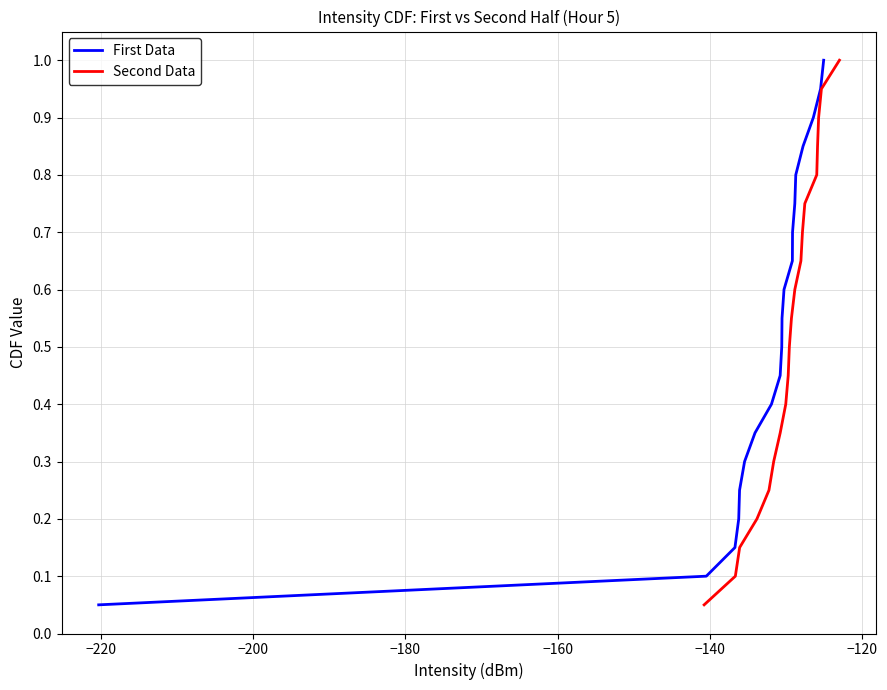

Which series has the largest total across all categories?

First Data